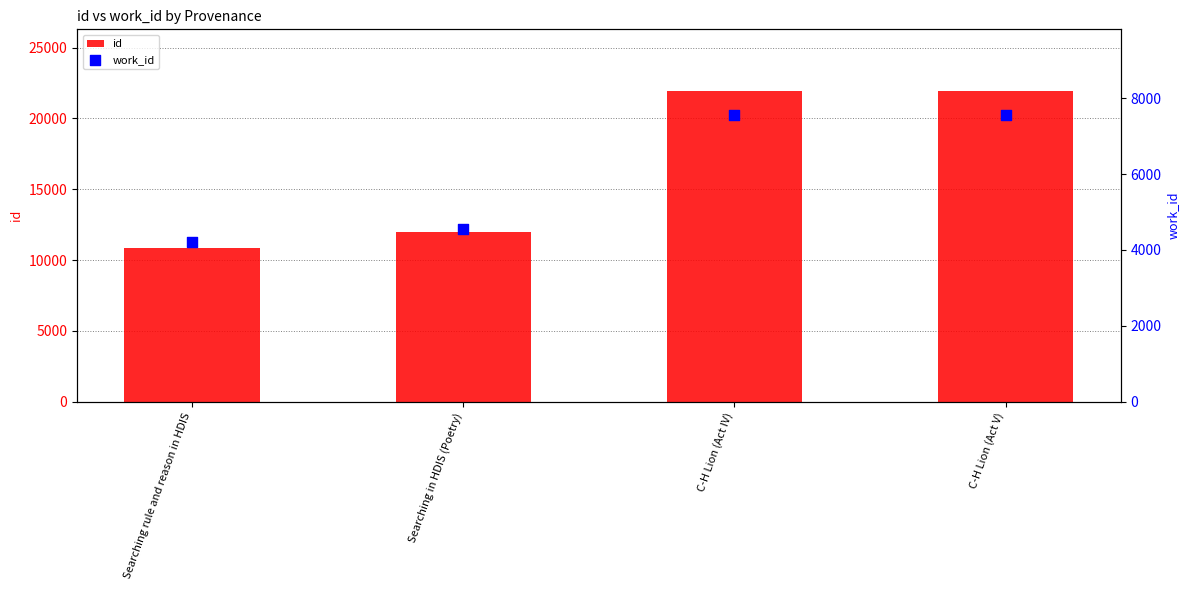

At which category is the sum across all series the highest?

C-H Lion (Act V)